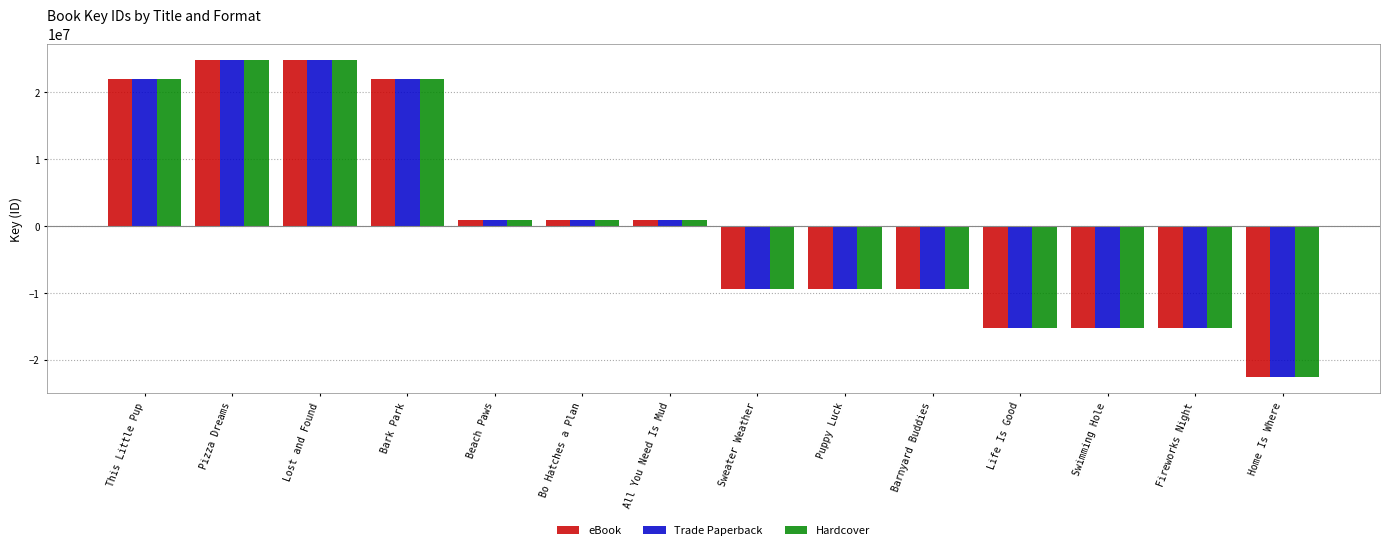

What is the difference between the maximum and minimum values in the Hardcover series?

47495545.0